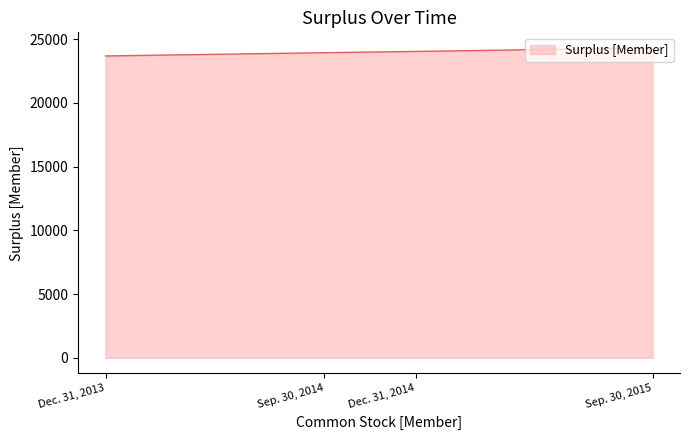

Rank the categories by value from lowest to highest.

Dec. 31, 2013, Sep. 30, 2014, Dec. 31, 2014, Sep. 30, 2015